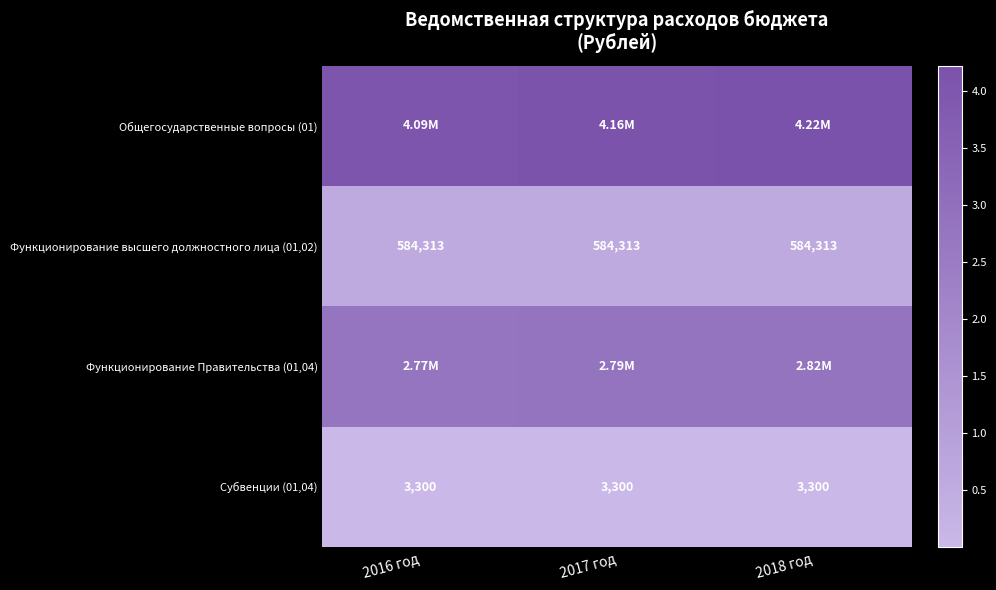

Between 2016 год and 2018 год, which is larger?

2018 год